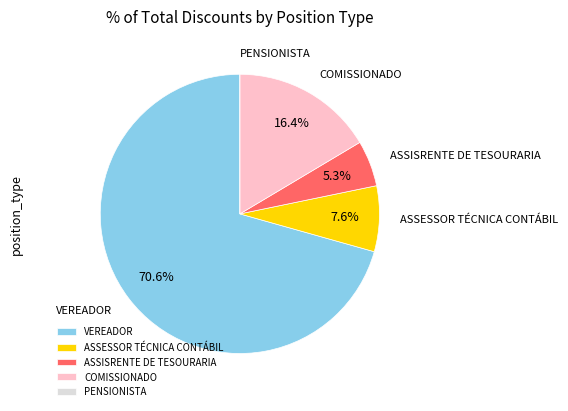

To the nearest percent, what percentage of the pie is ASSISRENTE DE TESOURARIA?

5%